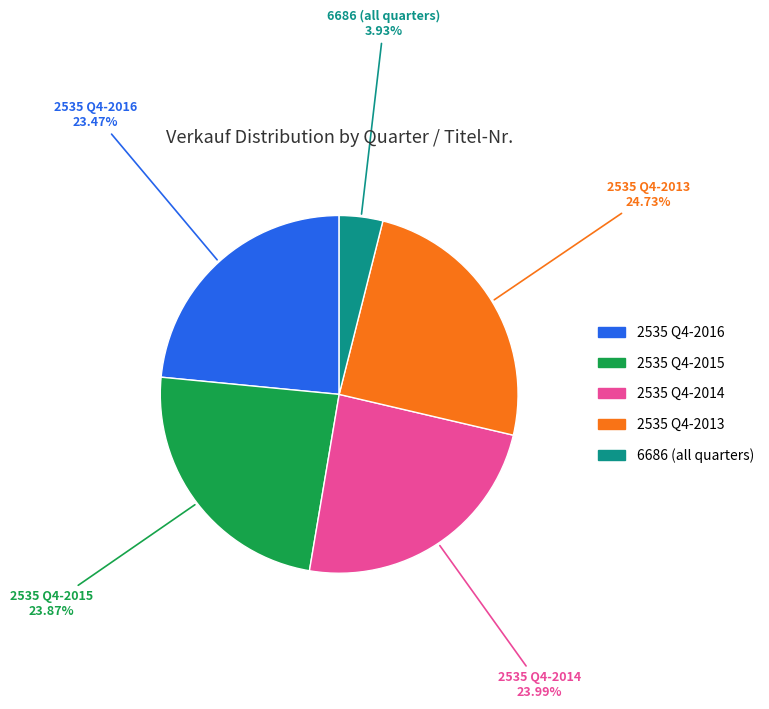

Is there any slice that represents more than half of the pie?

No